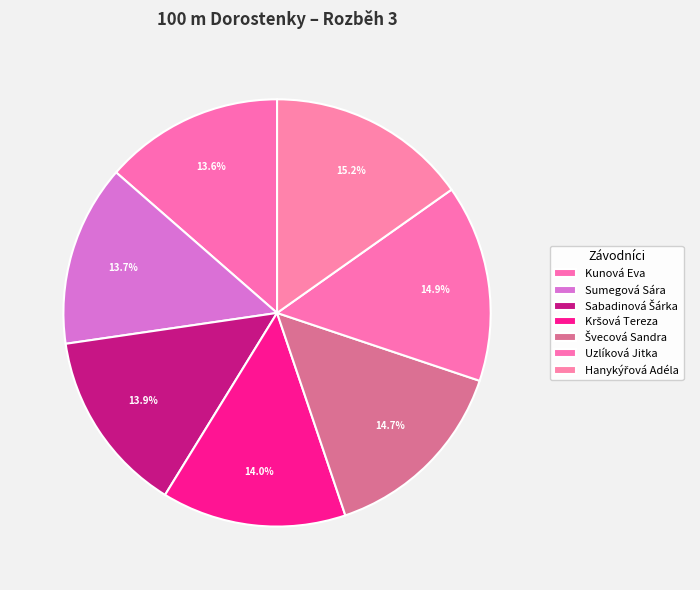

Combined, do Sumegová Sára and Kršová Tereza account for over 50%?

No